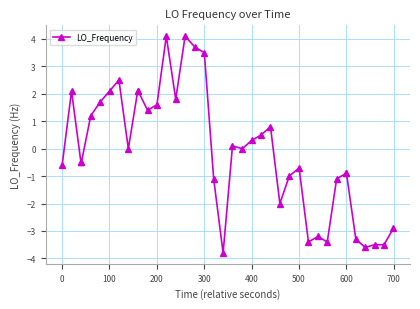

True or false: there are more than 1 points higher than both neighbors.

True